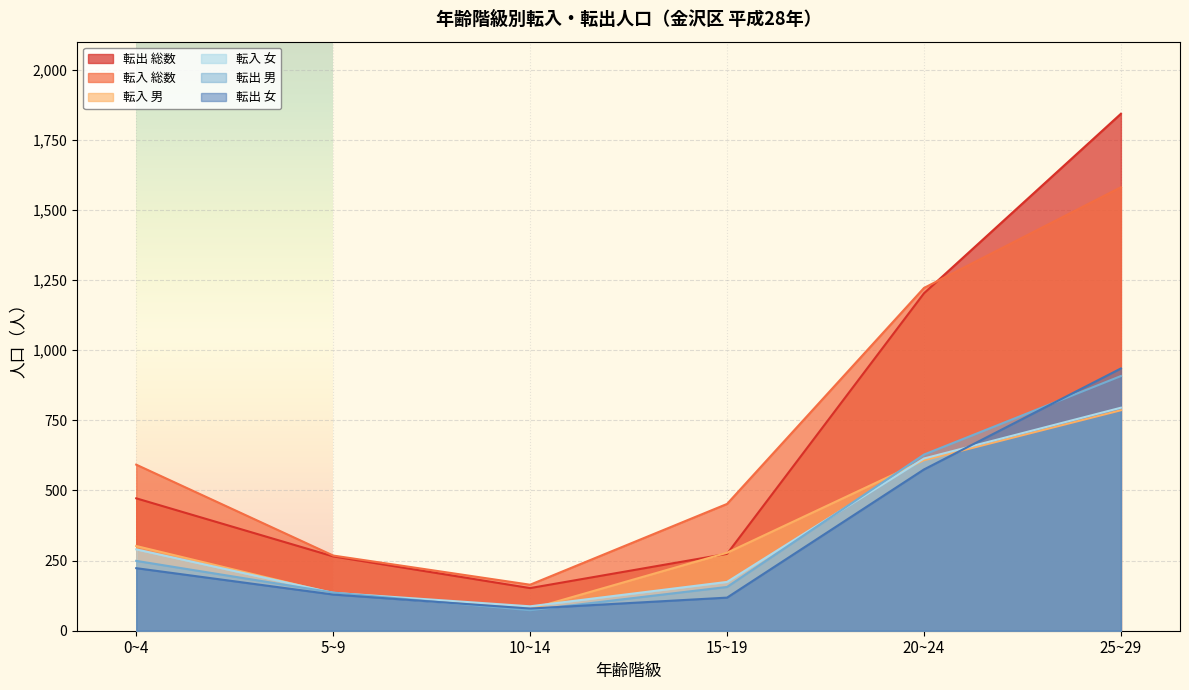

What is the sum of all 転出 総数 values?

4209